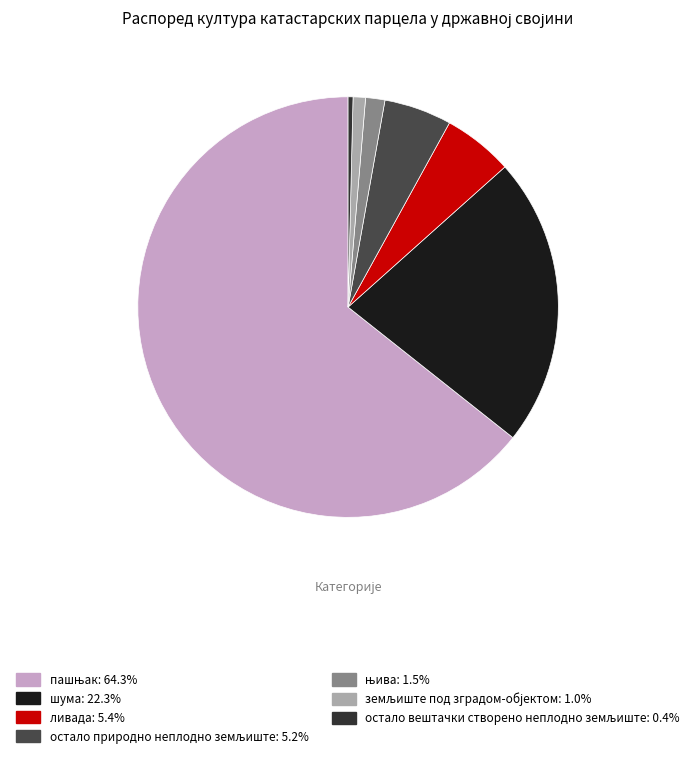

How many slices are in this pie chart?

7